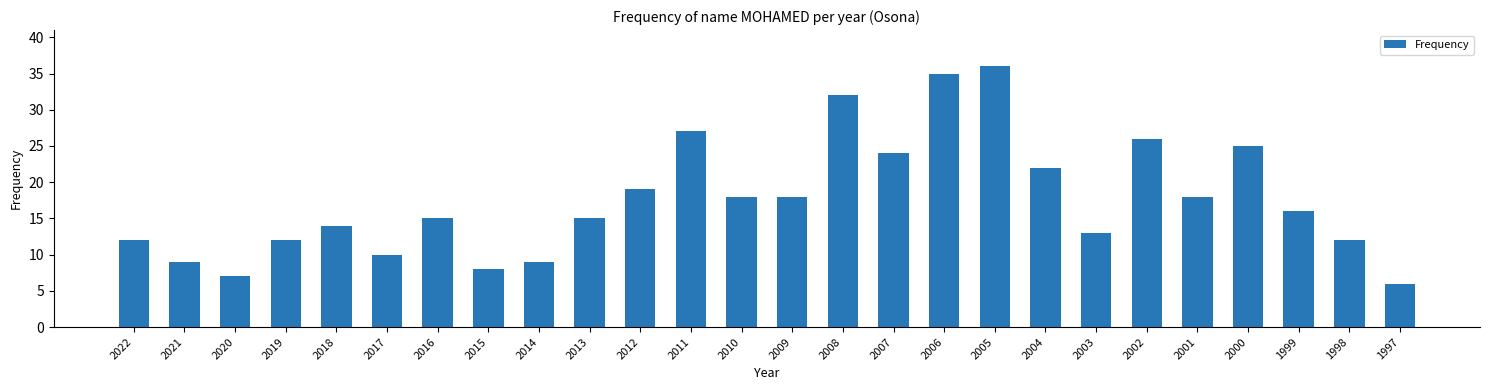

What is the average value?

18